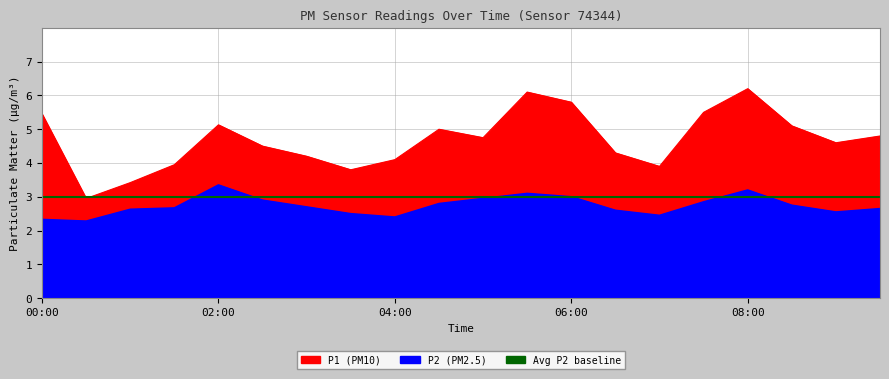

True or false: P1 and P2 cross at least once.

False